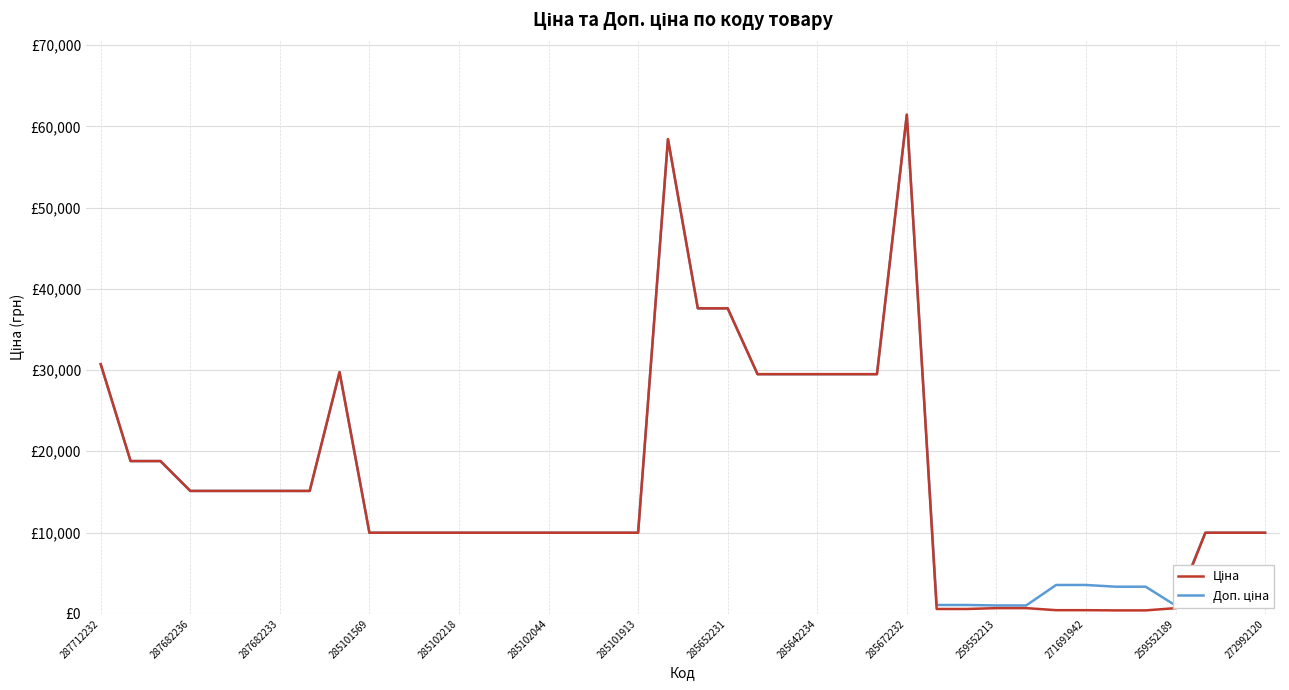

In Доп. ціна, how many points are lower than both neighbors (excluding endpoints)?

1